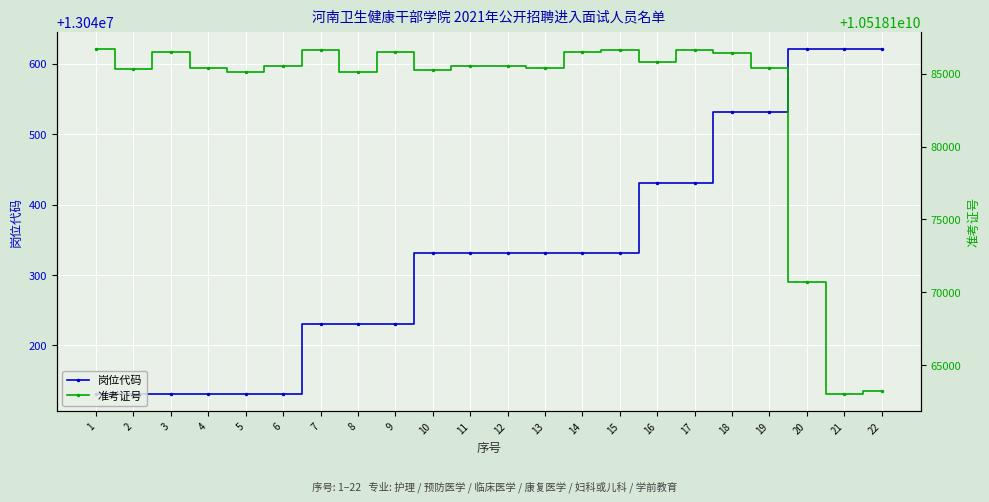

How many lines are shown in the chart?

2